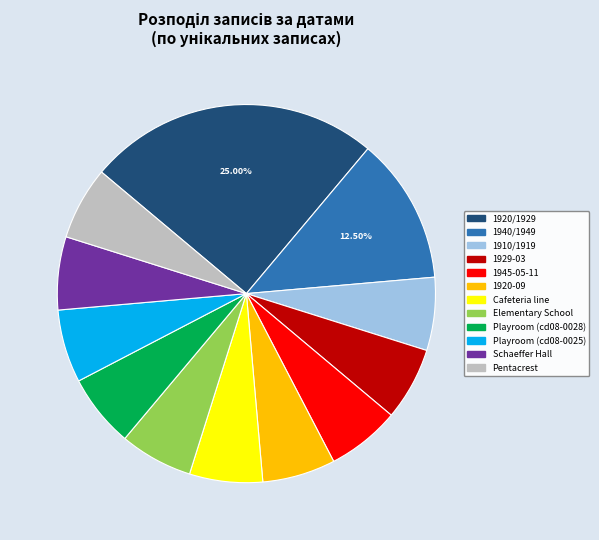

Is there a majority slice in this chart?

No